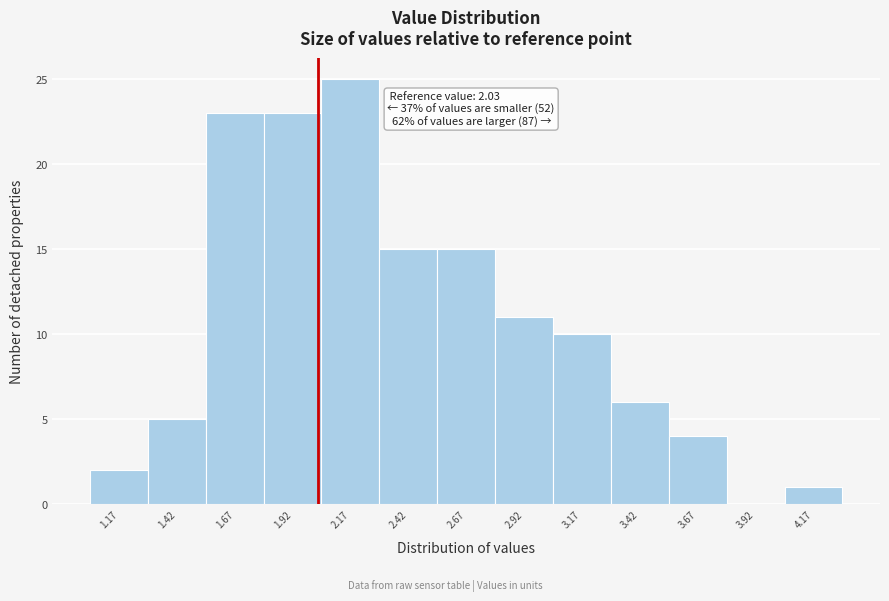

Which range on the x-axis has the tallest bar?

2.045 to 2.295